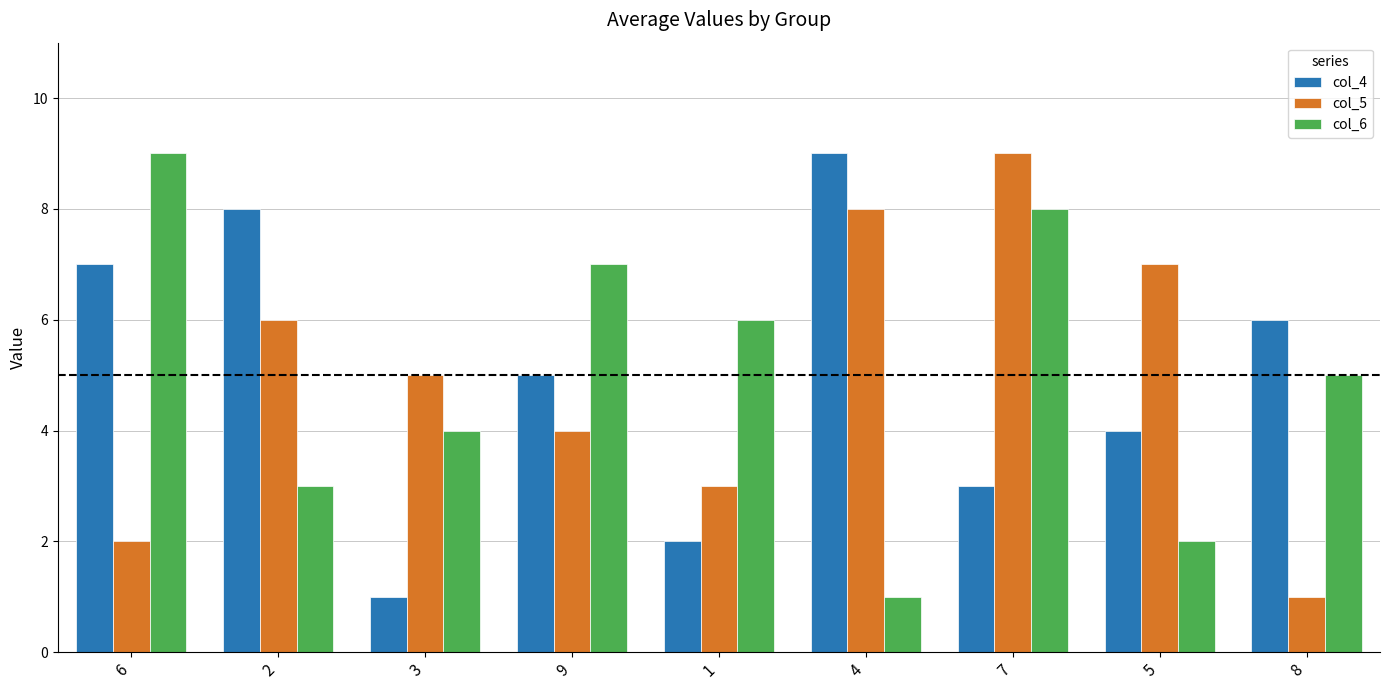

Reading right to left, list all the values displayed in this chart.

col_4: 8=6	5=4	7=3	4=9	1=2	9=5	3=1	2=8	6=7
col_5: 8=1	5=7	7=9	4=8	1=3	9=4	3=5	2=6	6=2
col_6: 8=5	5=2	7=8	4=1	1=6	9=7	3=4	2=3	6=9